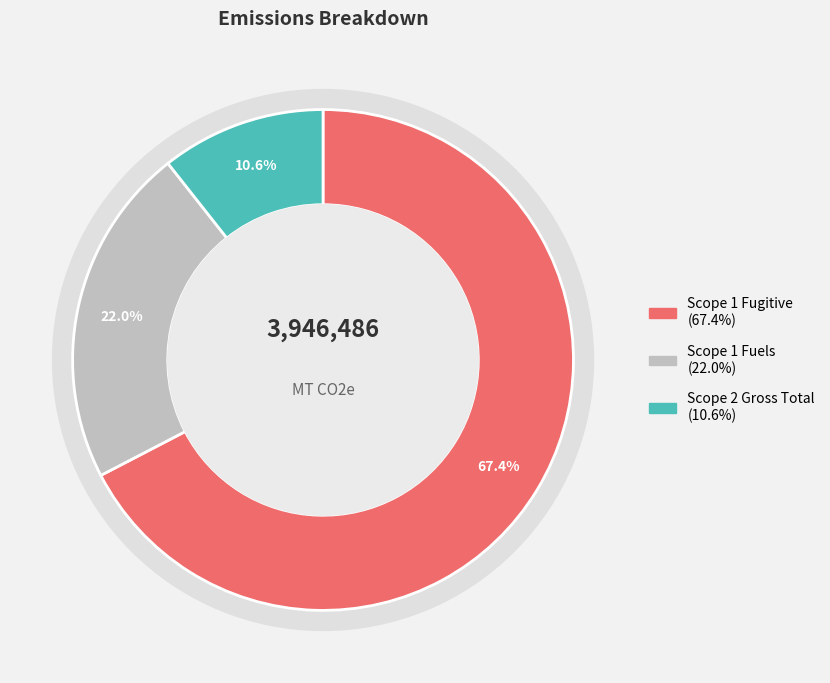

Between Scope 1 emissions- Fugitive emissions and Scope 1 emissions- Fuels (CO2-e), which is larger?

Scope 1 emissions- Fugitive emissions